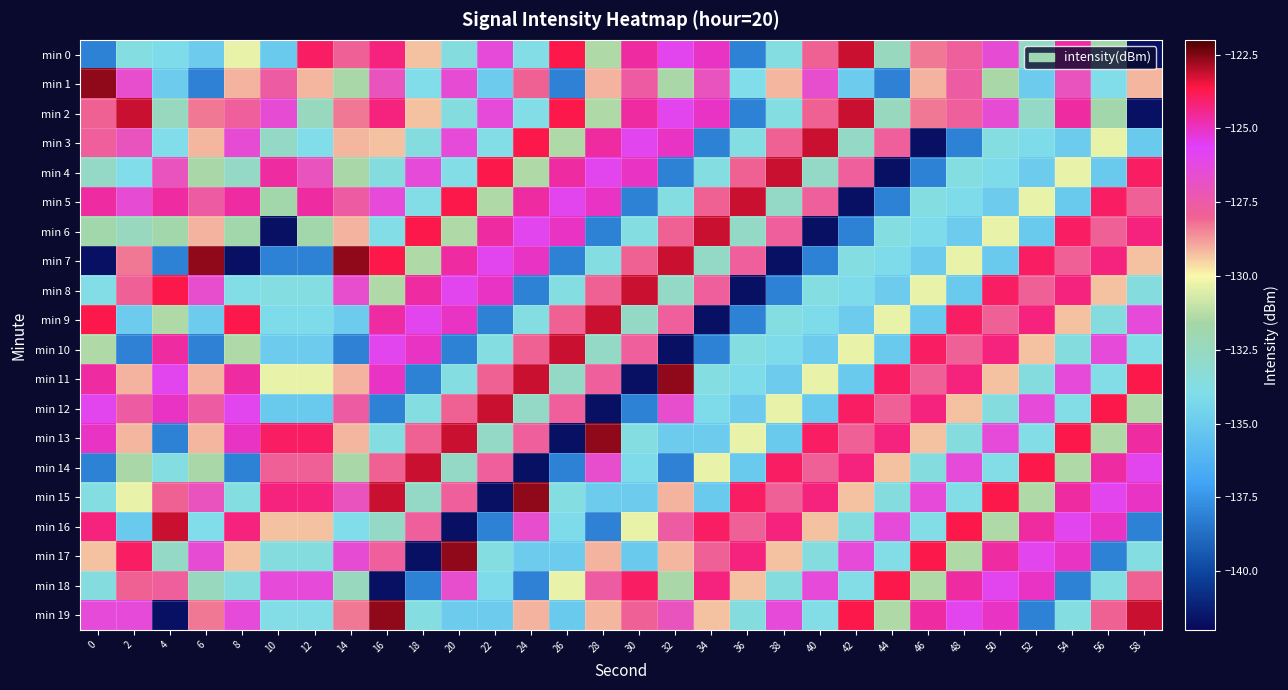

Which series has the widest spread of values?

min 7